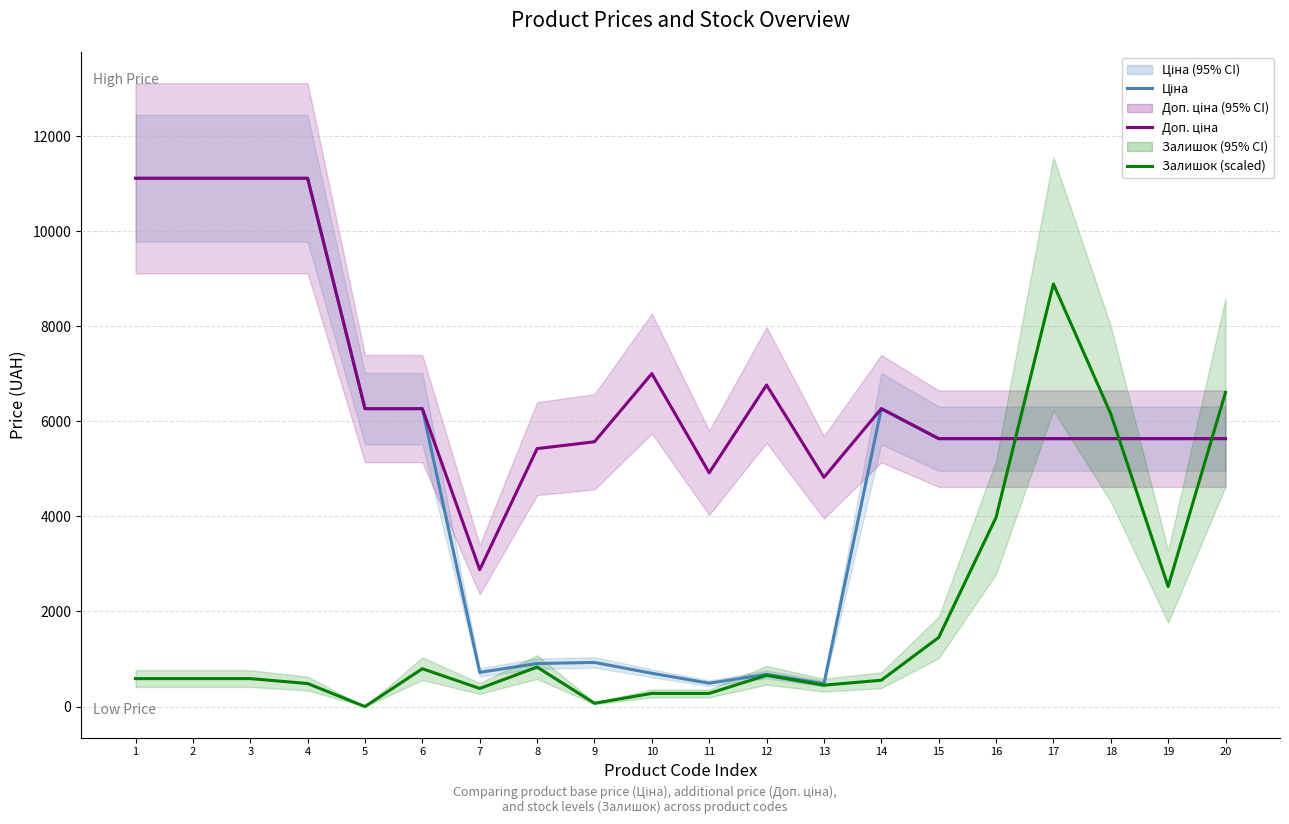

True or false: Залишок (scaled) has a value of 3978.4 at 16.

True